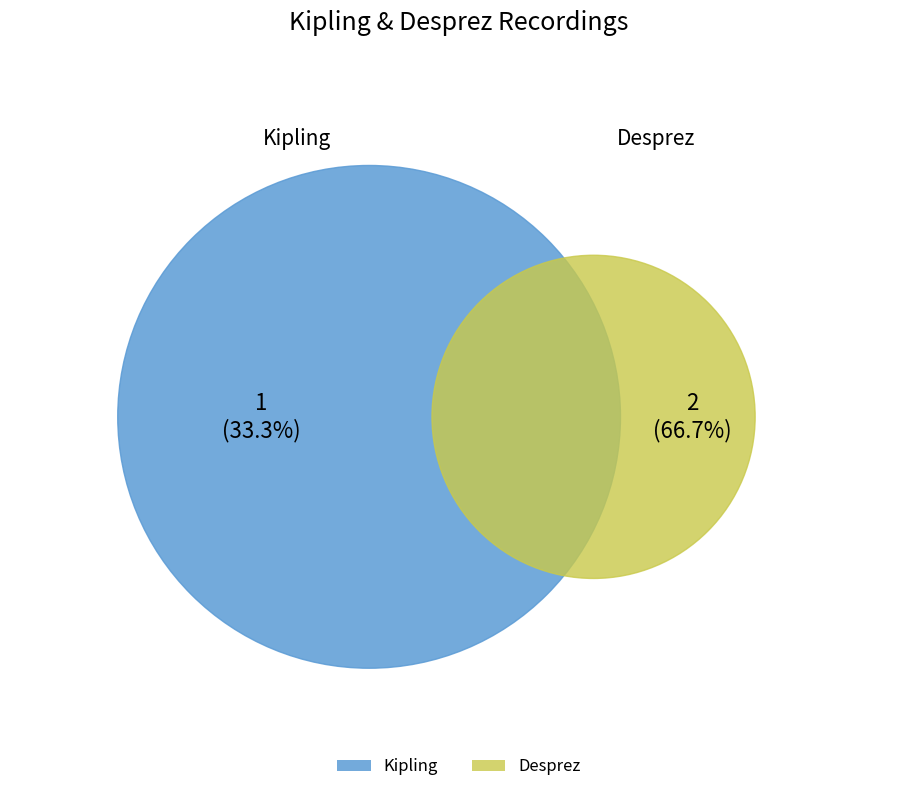

How much of the chart is everything except Kipling?

66.7%